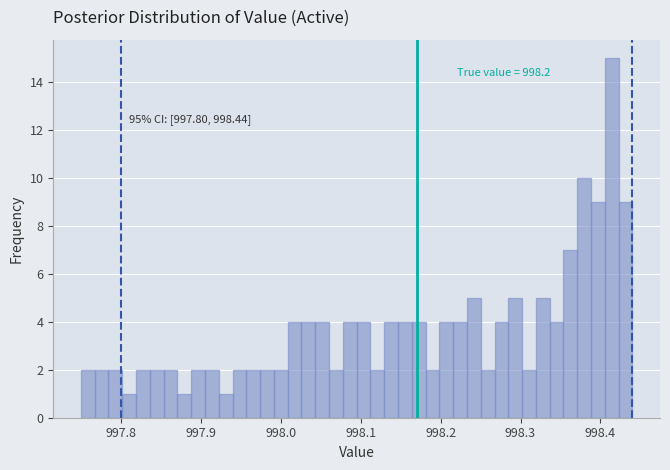

Around what value on the x-axis is the tallest bar? Give the approximate position of its centre, as read against the axis.

998.41